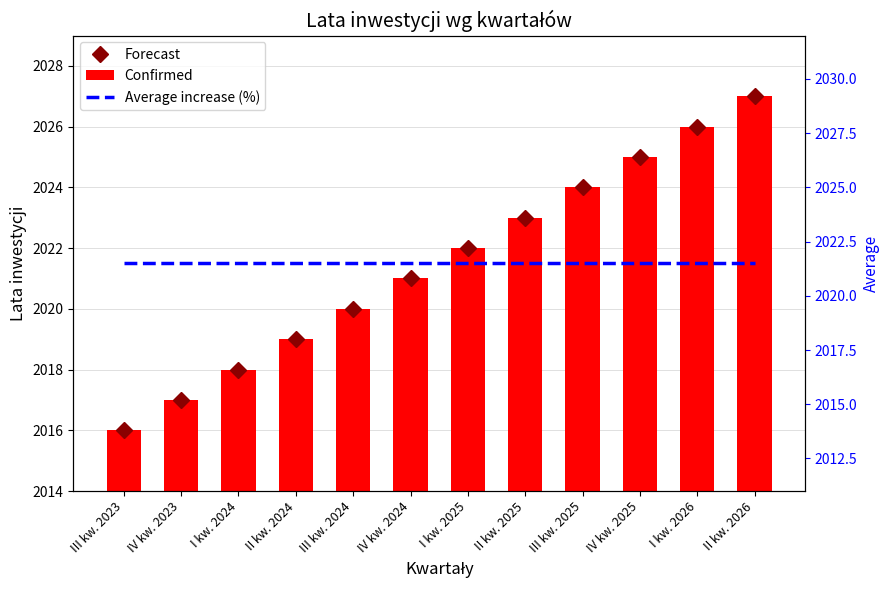

At how many categories does at least one series exceed 2025?

2